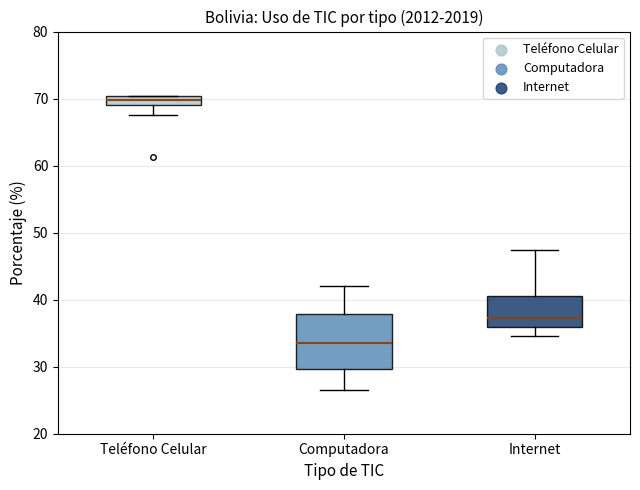

Which box is the tallest, from its lower edge to its upper edge?

Computadora